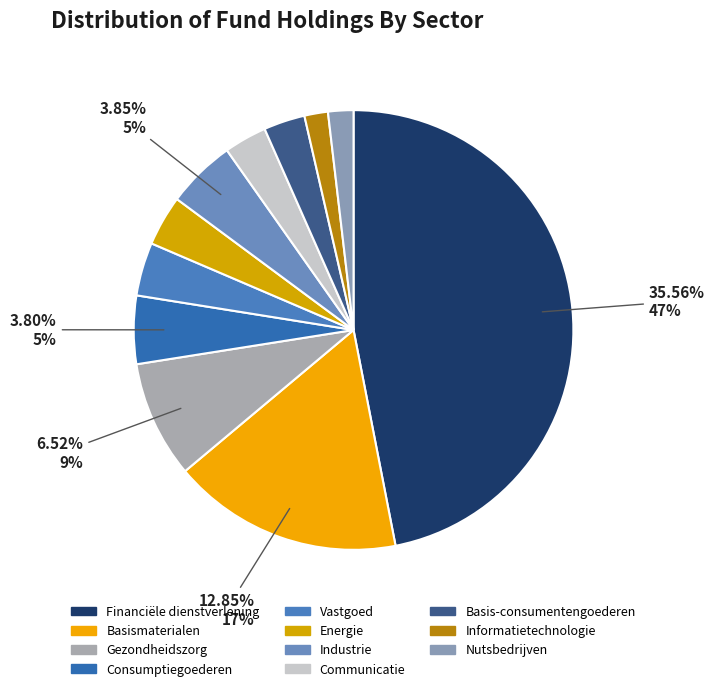

Which category has the smallest portion of the pie?

Informatietechnologie